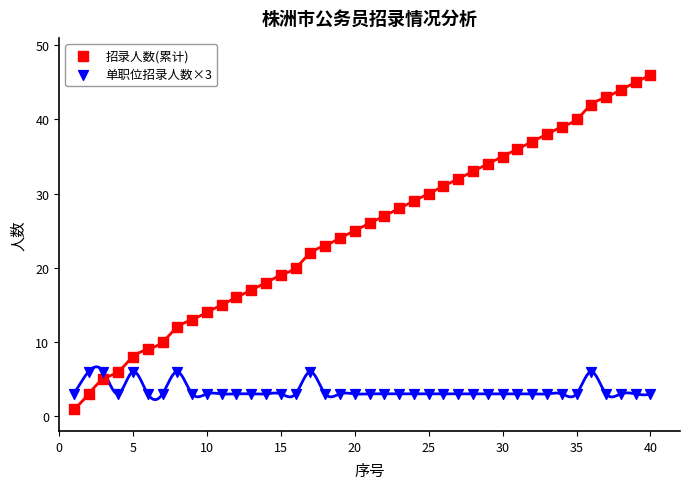

What are all the series names shown in the legend?

招录人数(累计), 单职位招录人数×3